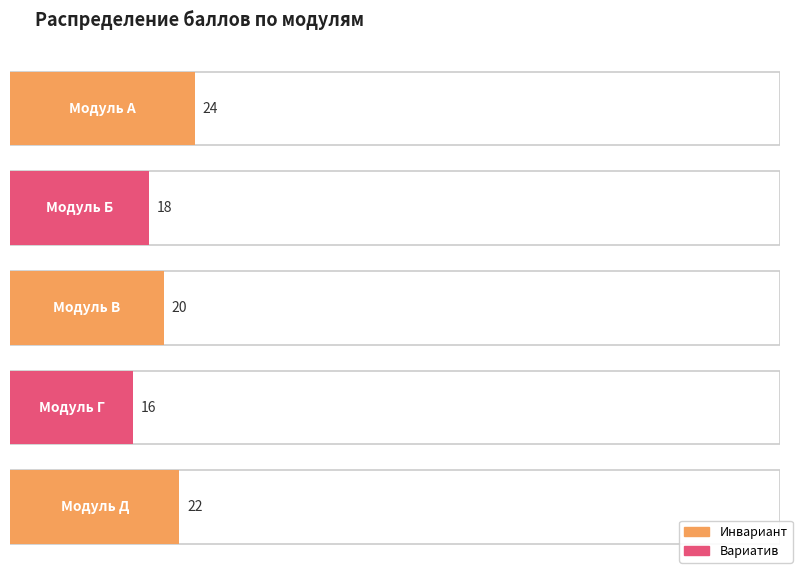

How many bars are there in total?

5